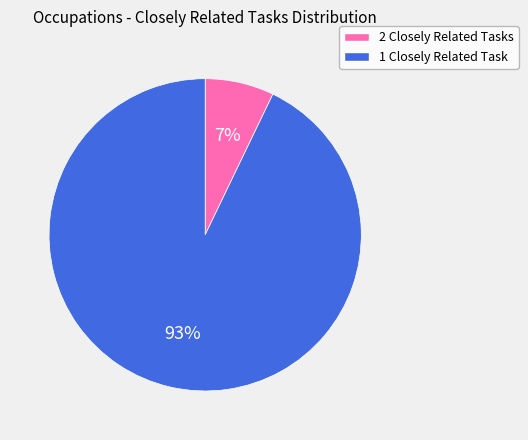

Is there any slice that represents more than half of the pie?

Yes